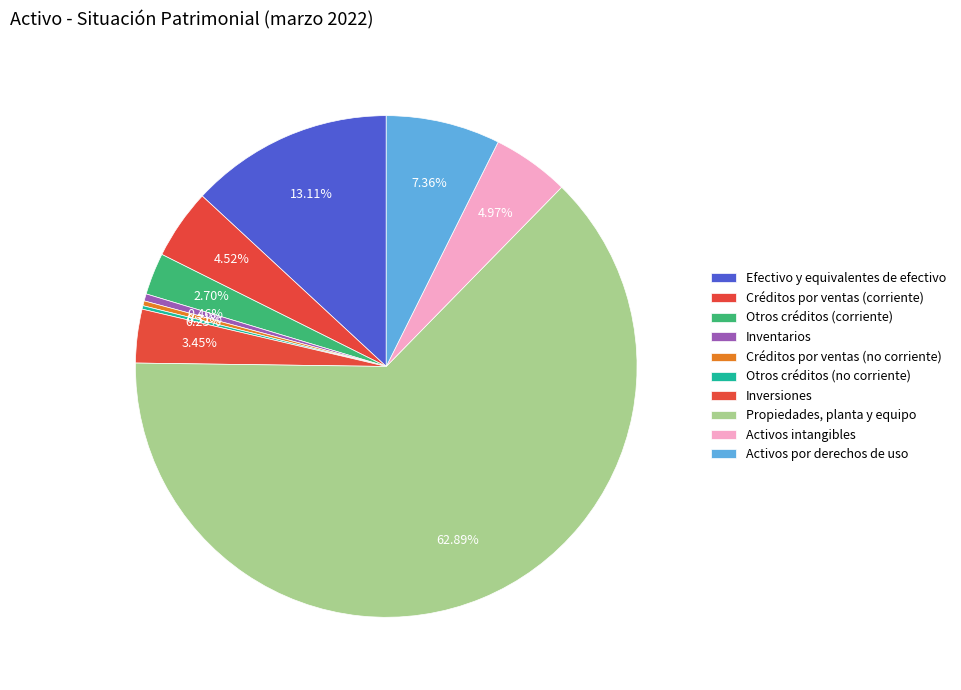

Is there any slice that represents more than half of the pie?

Yes